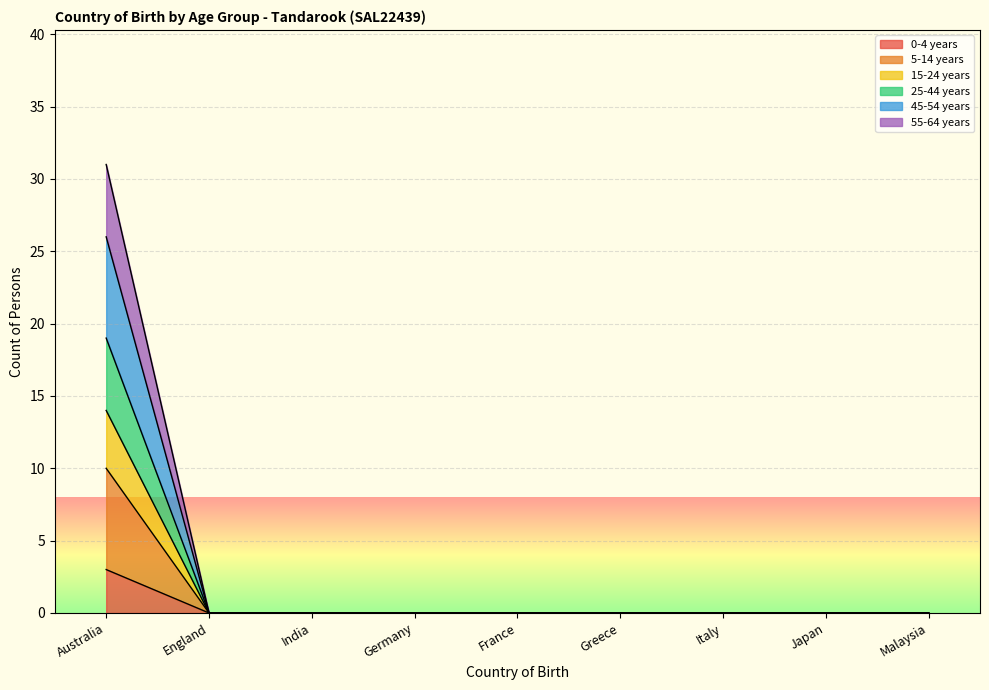

List the labels in order of 5-14 years value, smallest first.

England, India, Germany, France, Greece, Italy, Japan, Malaysia, Australia